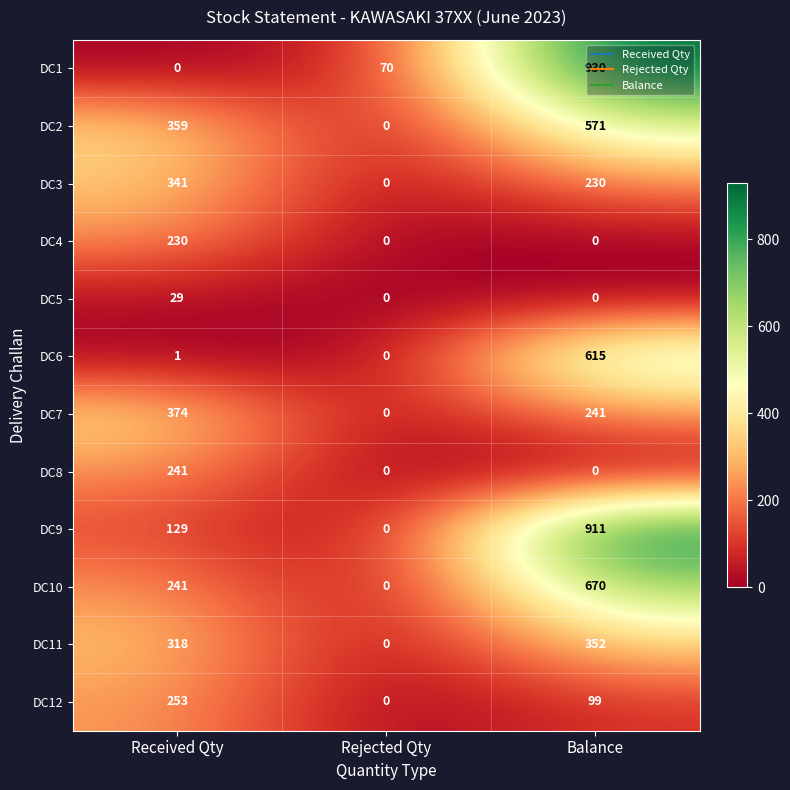

How many distinct data groups are displayed?

12